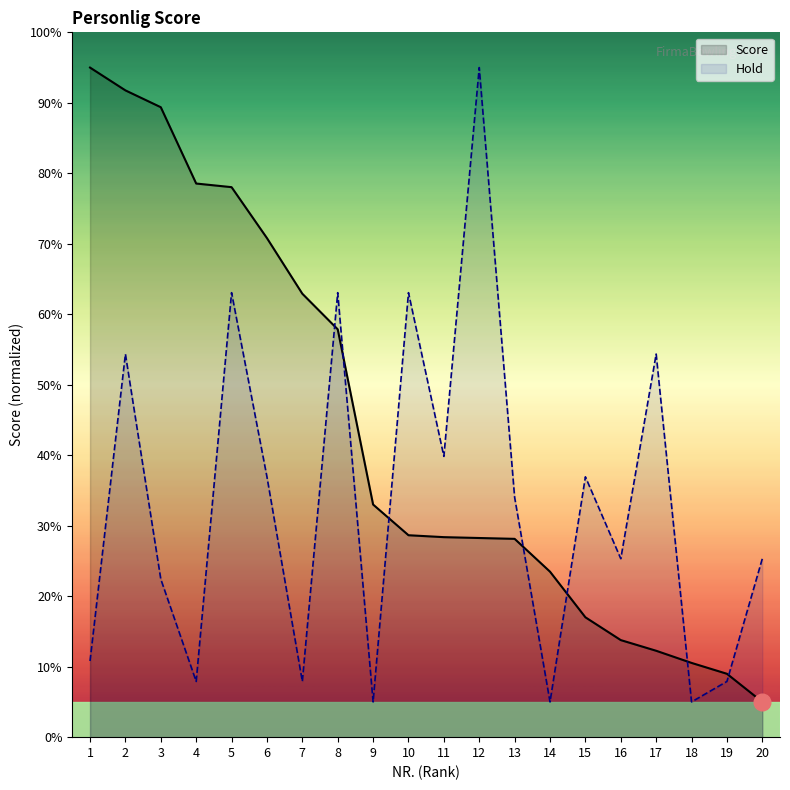

What is the sum of the Hold values at 5 and 4?

71.0